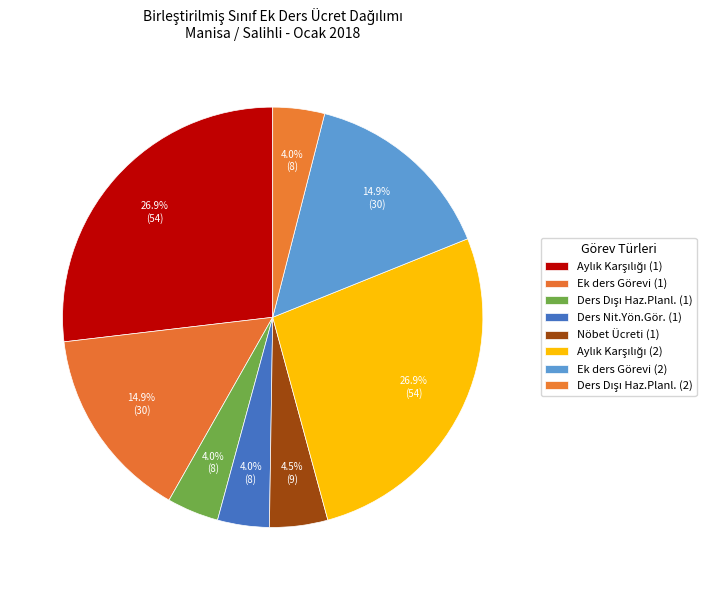

How much of the chart is everything except Ders Dışı Haz.Planl. (2)?

96.0%